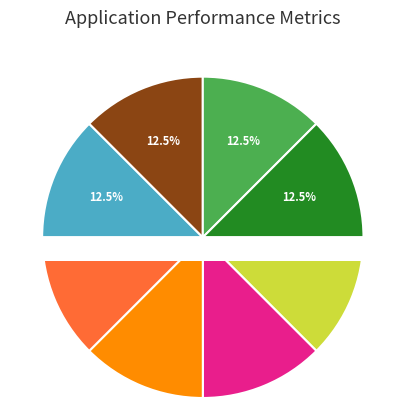

How many segments does this pie chart have?

8